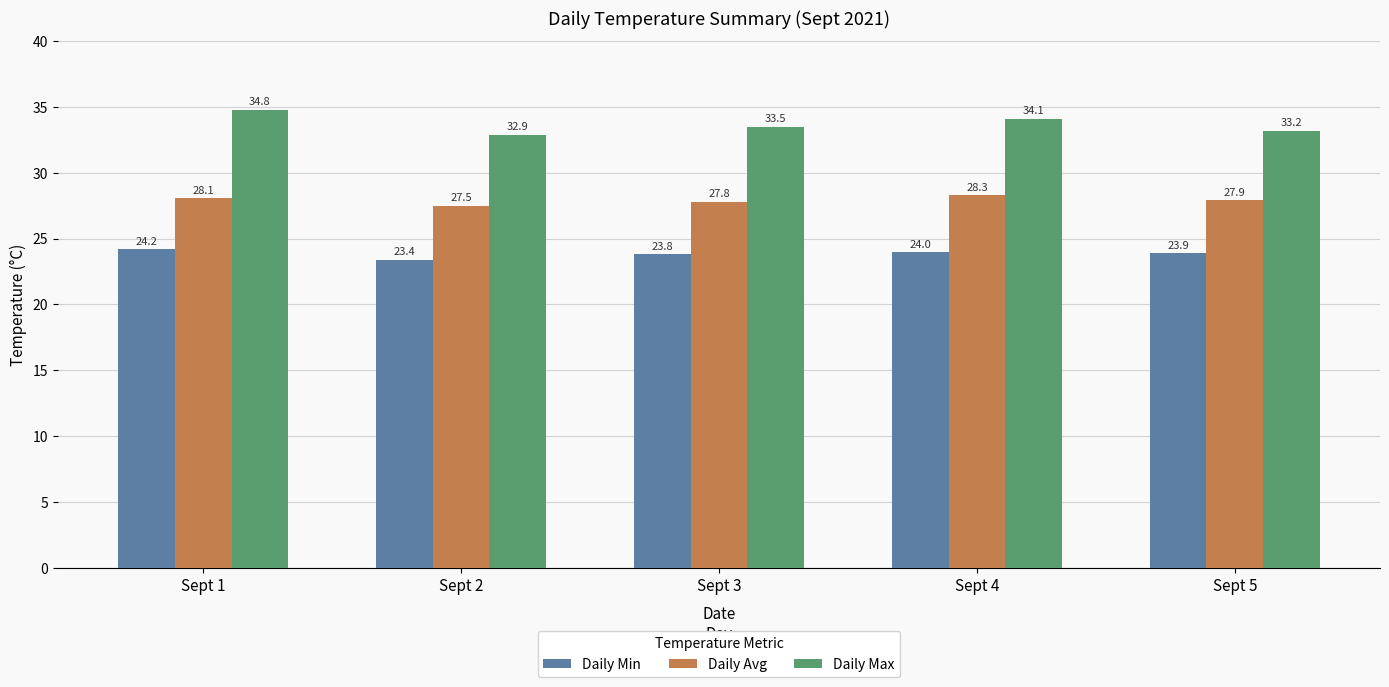

Which label corresponds to the largest value in the chart?

Sept 1